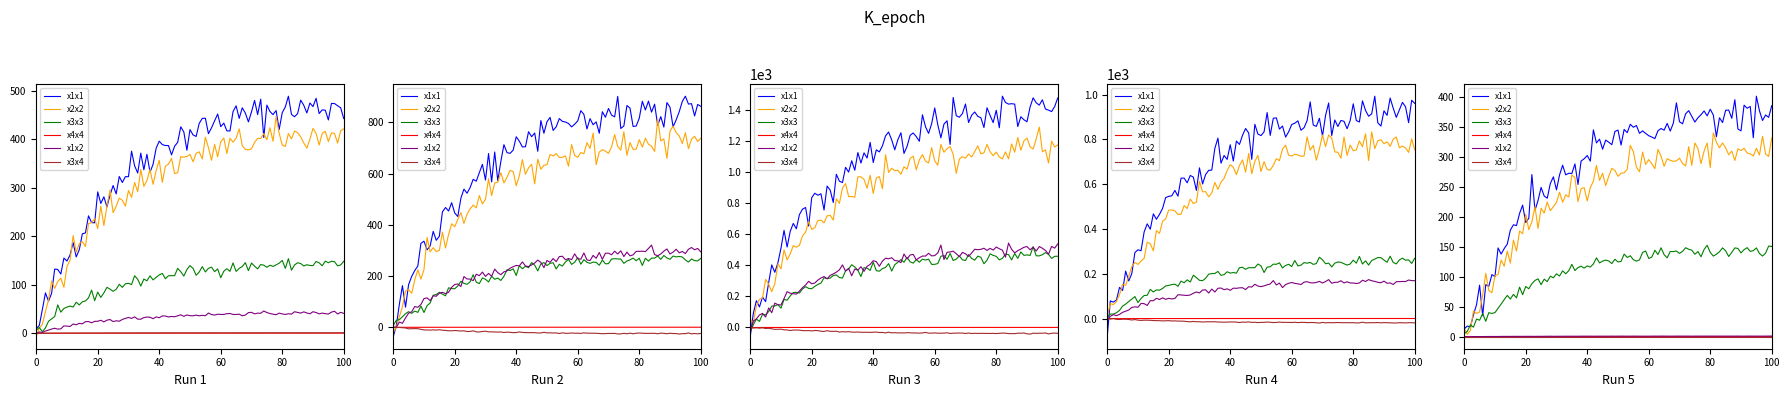

Does the chart display data point markers on the line(s)?

No